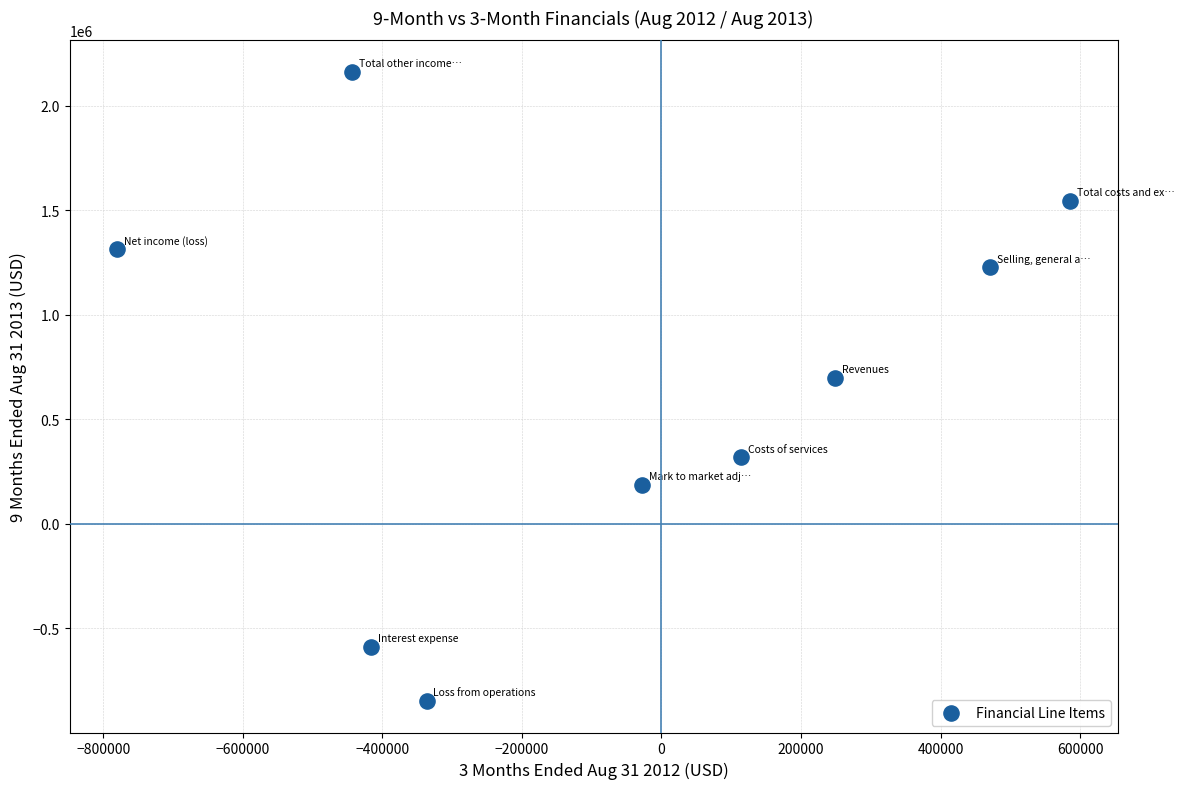

What is the range of Y values (max minus min)?

3010350